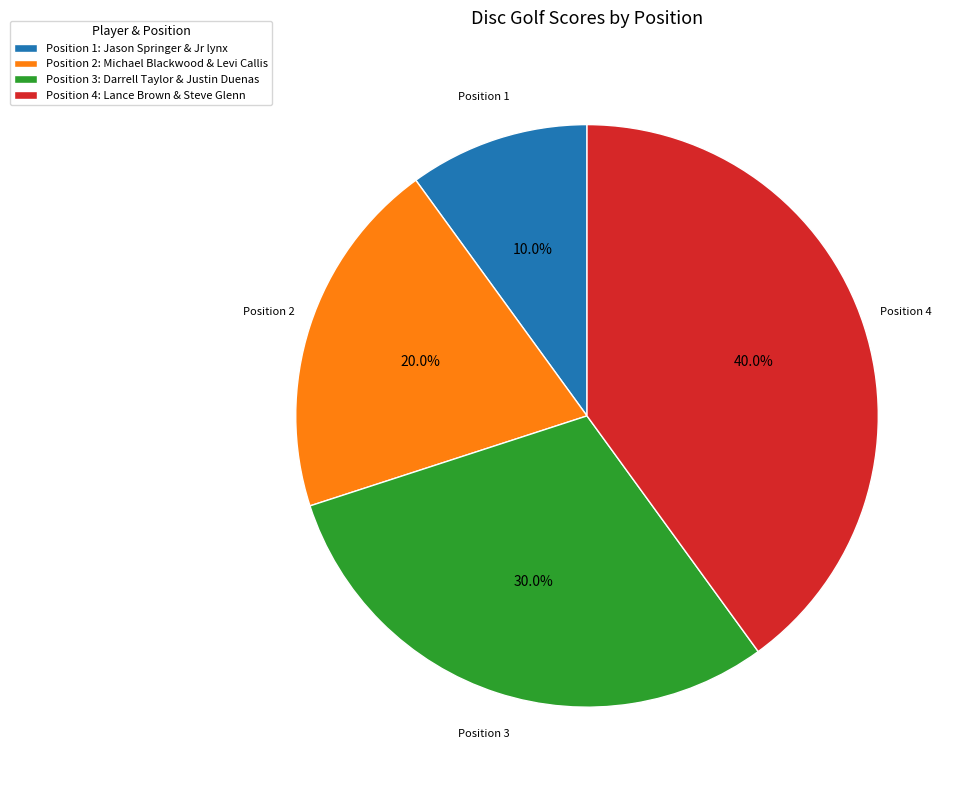

Which has a higher value, Position 4: Lance Brown & Steve Glenn or Position 3: Darrell Taylor & Justin Duenas?

Position 4: Lance Brown & Steve Glenn